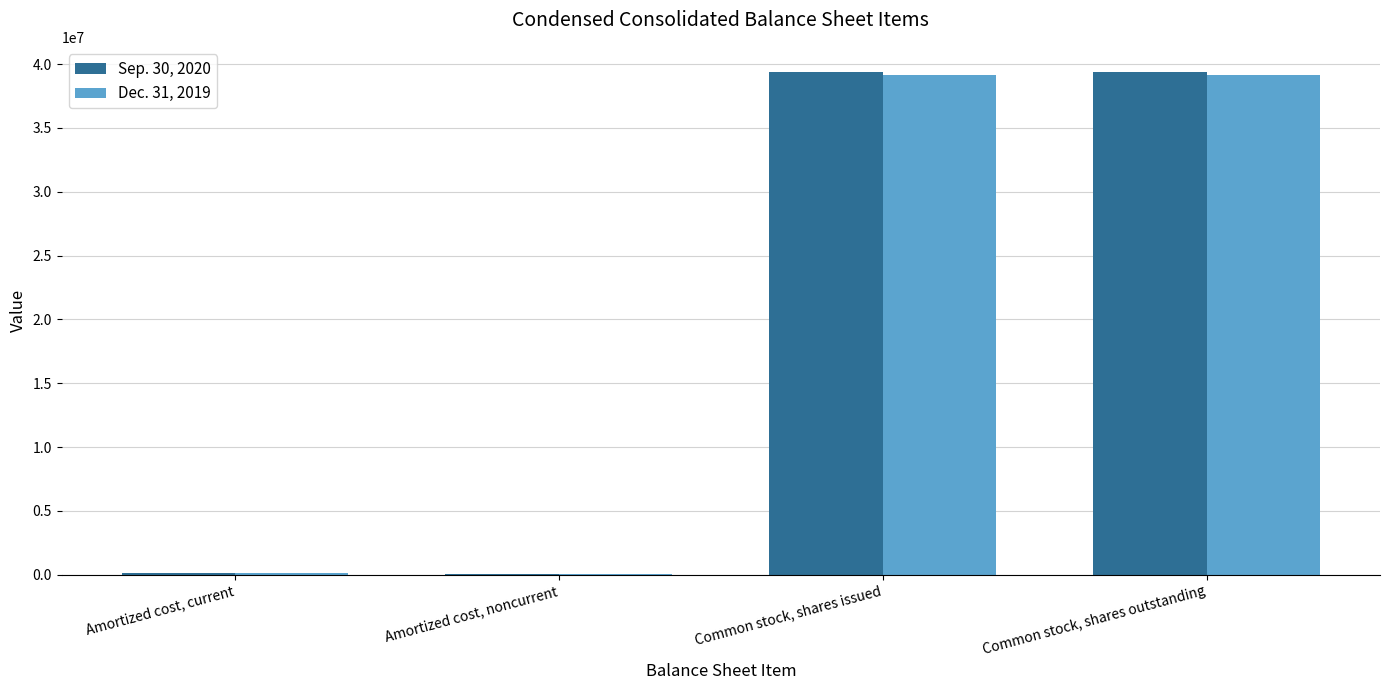

What is the difference between the Dec. 31, 2019 values at Common stock, shares outstanding and Amortized cost, current?

39002678